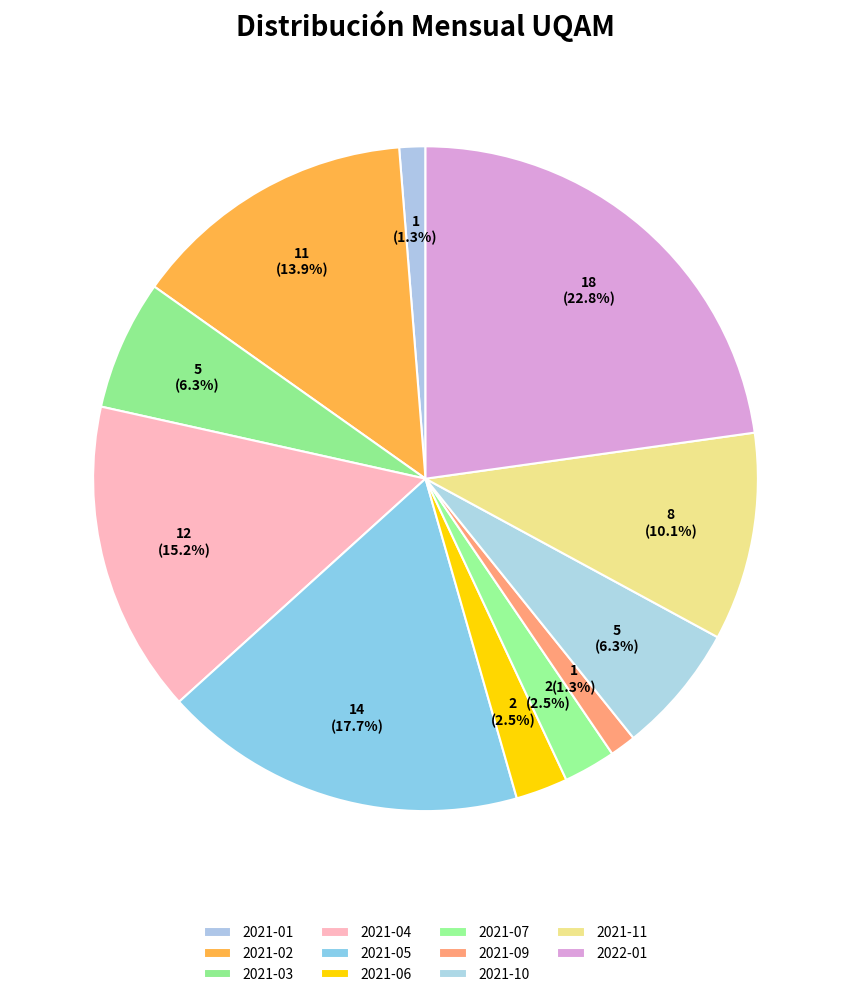

How many segments does this pie chart have?

11